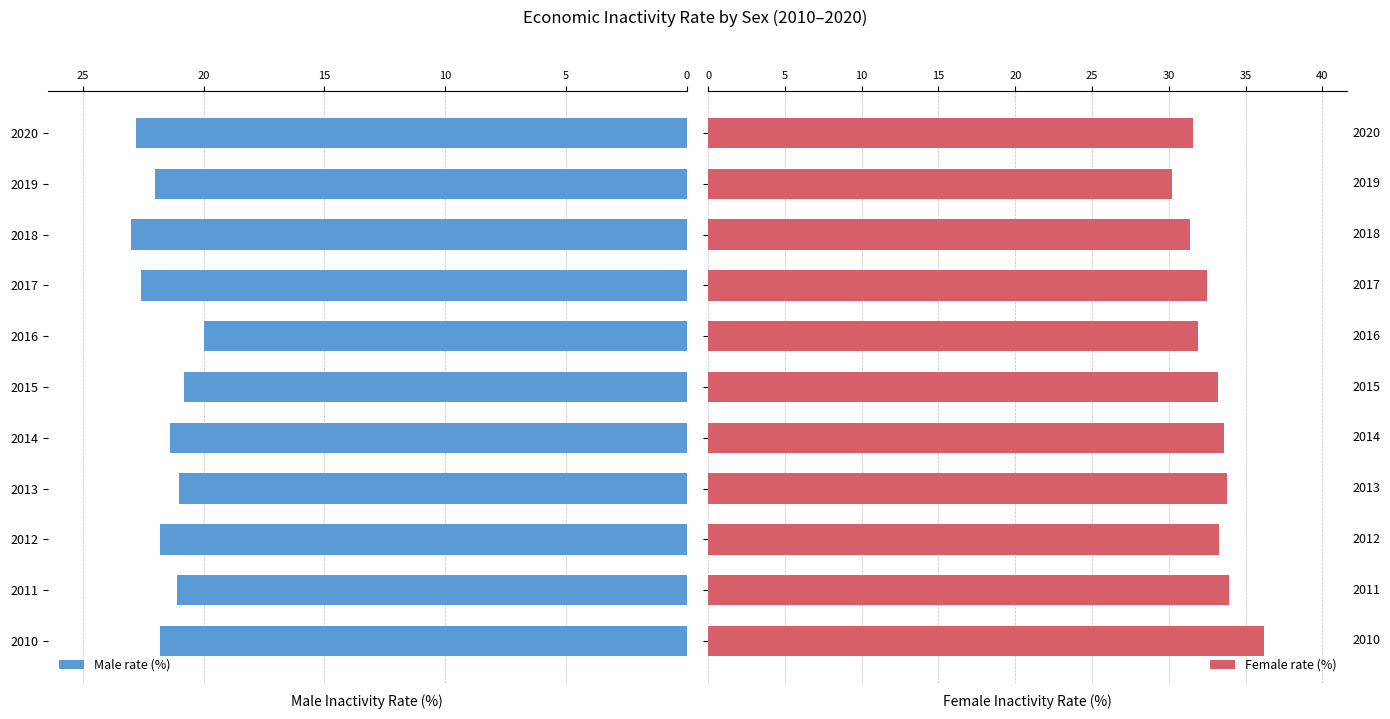

List the series in order of their peak value, highest first.

Female rate (%), Male rate (%)